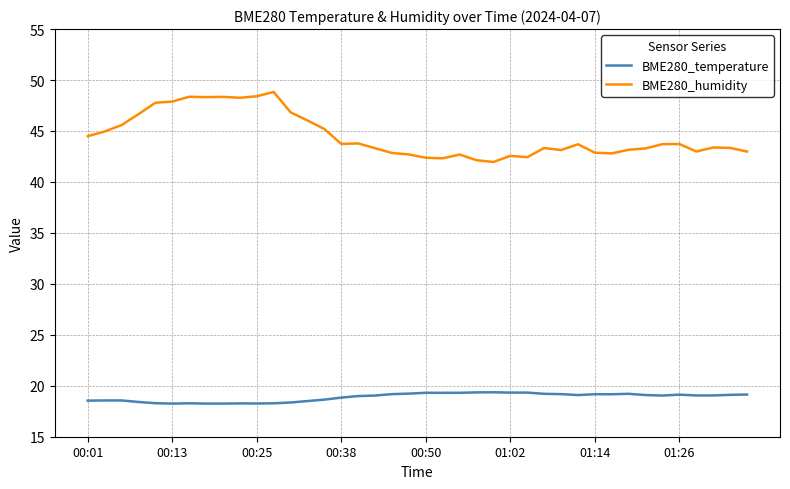

True or false: BME280_humidity and BME280_temperature cross at least once.

False